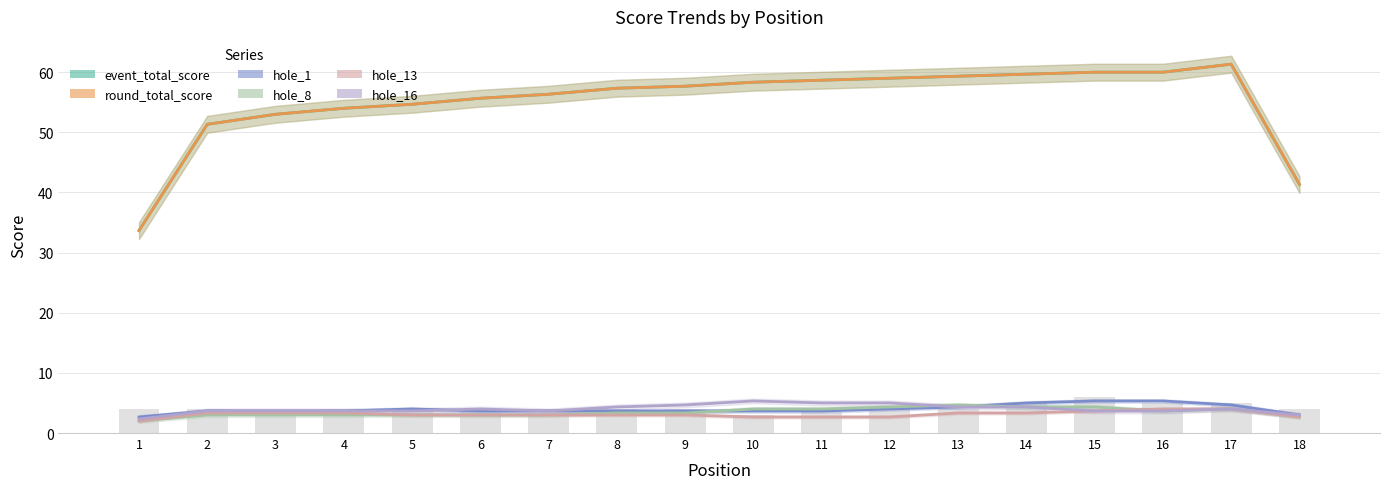

Which has a higher value, 4 or 13?

13